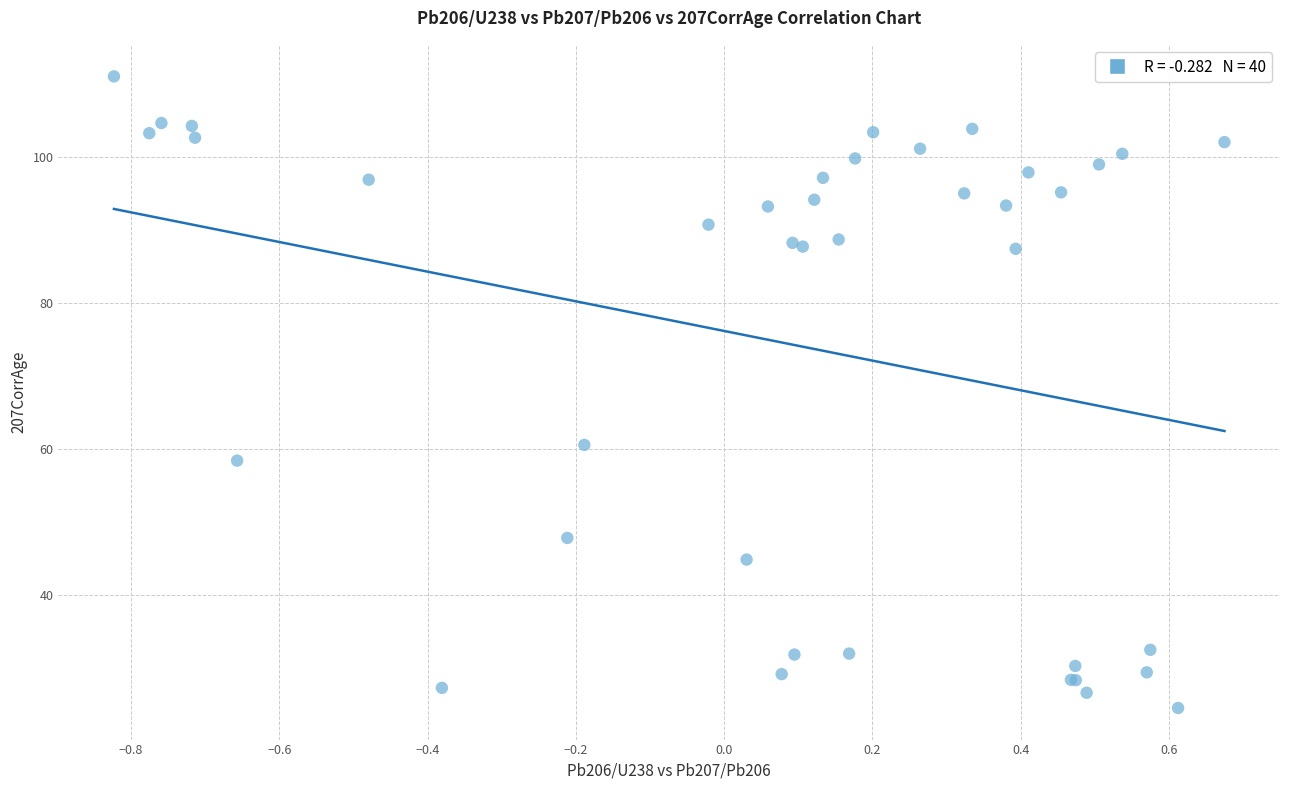

What Y value in the scatter plot is closest to 67?

60.6